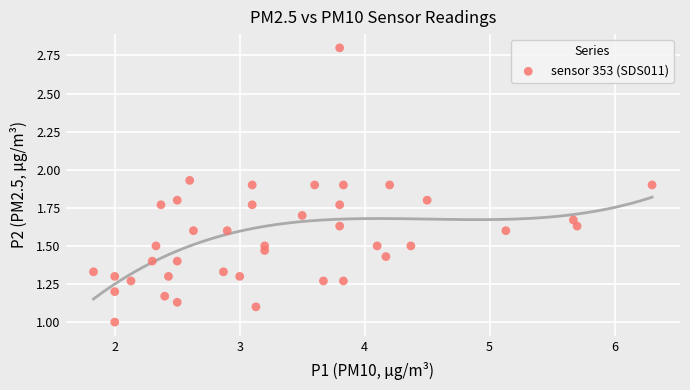

What is the range of X values (max minus min)?

4.5